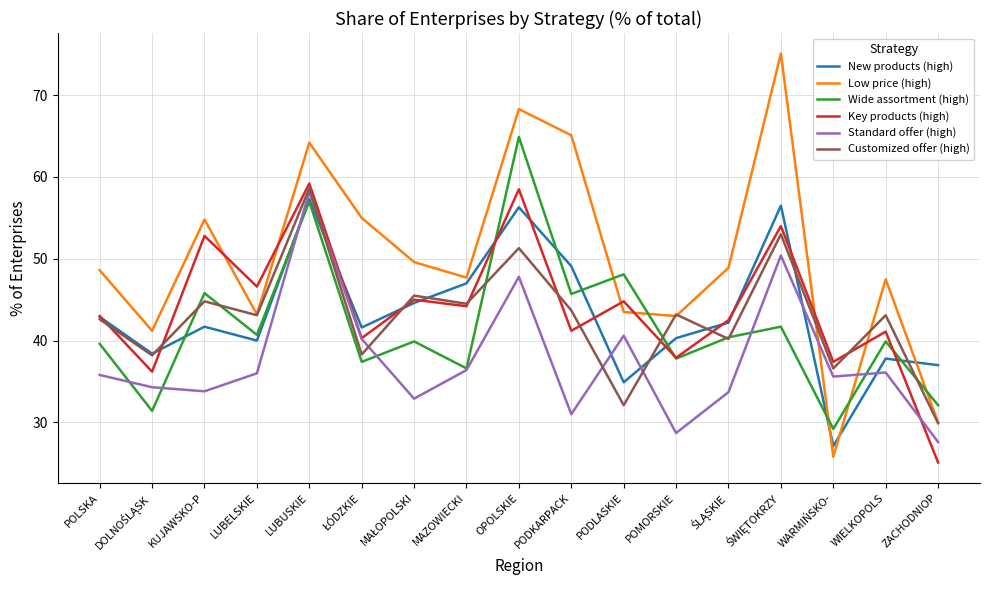

What position from the right is POMORSKIE?

6